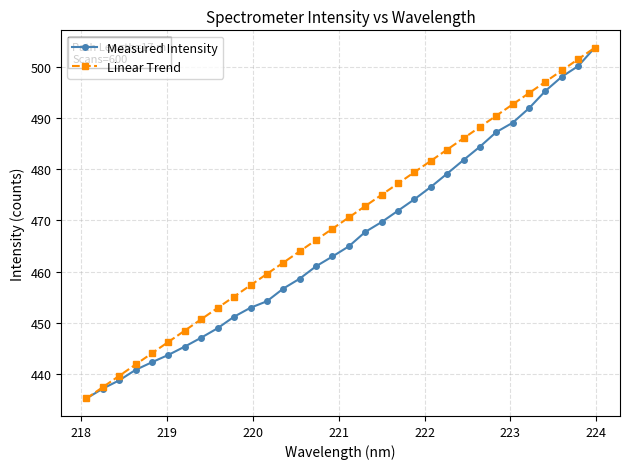

What is the value of the Linear Trend point at the 22nd from the left?

481.6